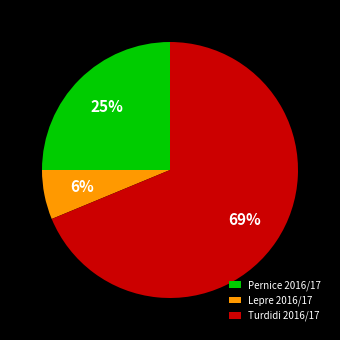

True or false: Pernice 2016/17 accounts for 11% of the total.

False